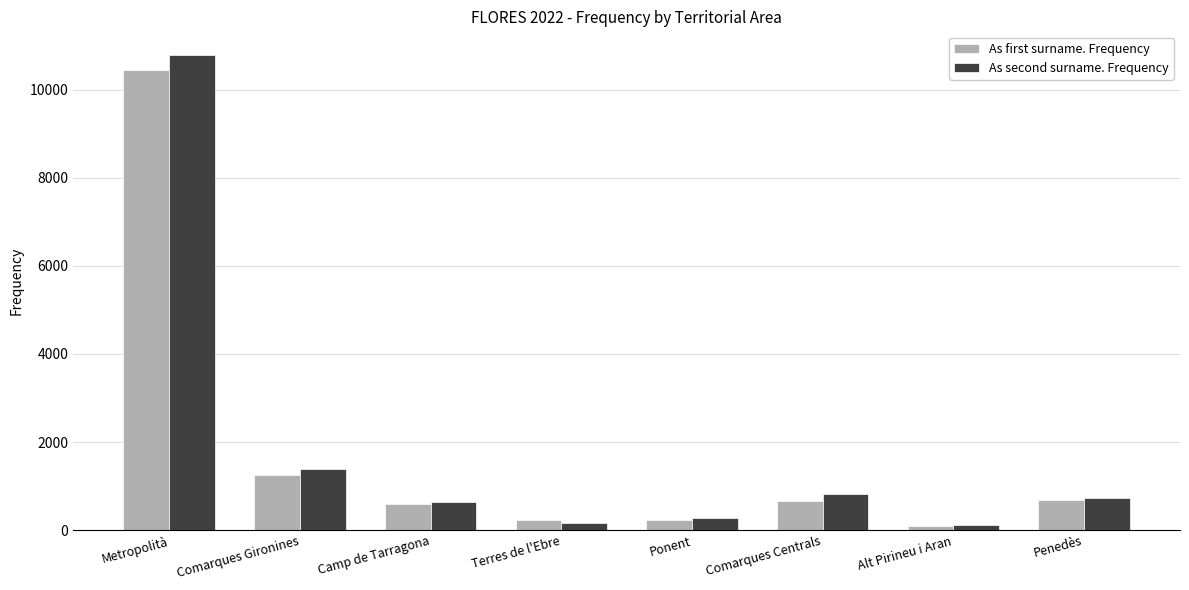

At which category is the sum across all series the highest?

Metropolità